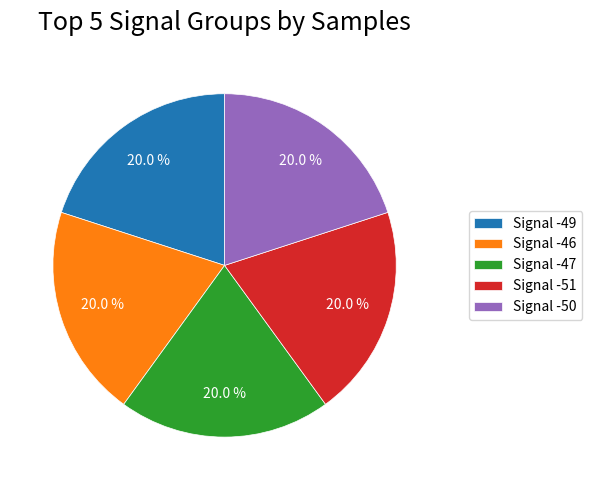

Is the sum of Signal -49 and Signal -47 greater than half?

No